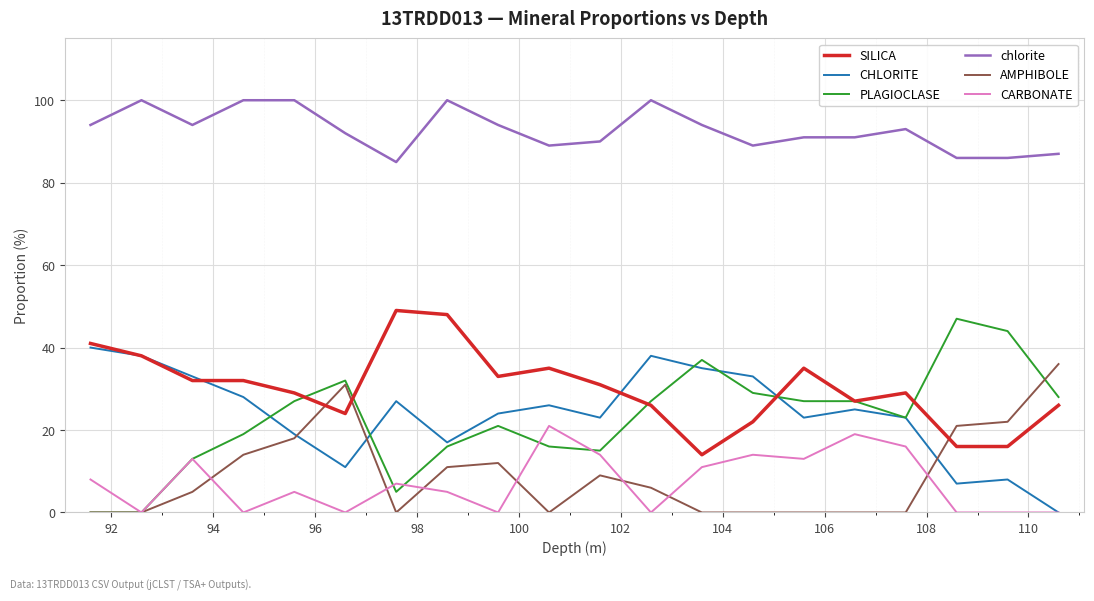

True or false: CHLORITE and chlorite cross at least once.

False